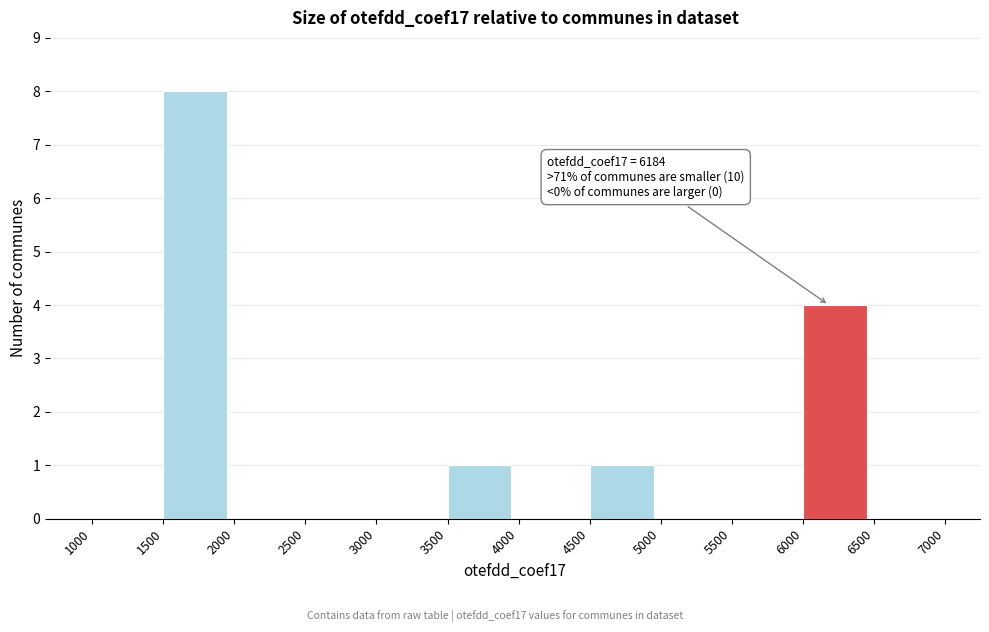

Over which range of the x-axis is the bar tallest?

1500 to 2000